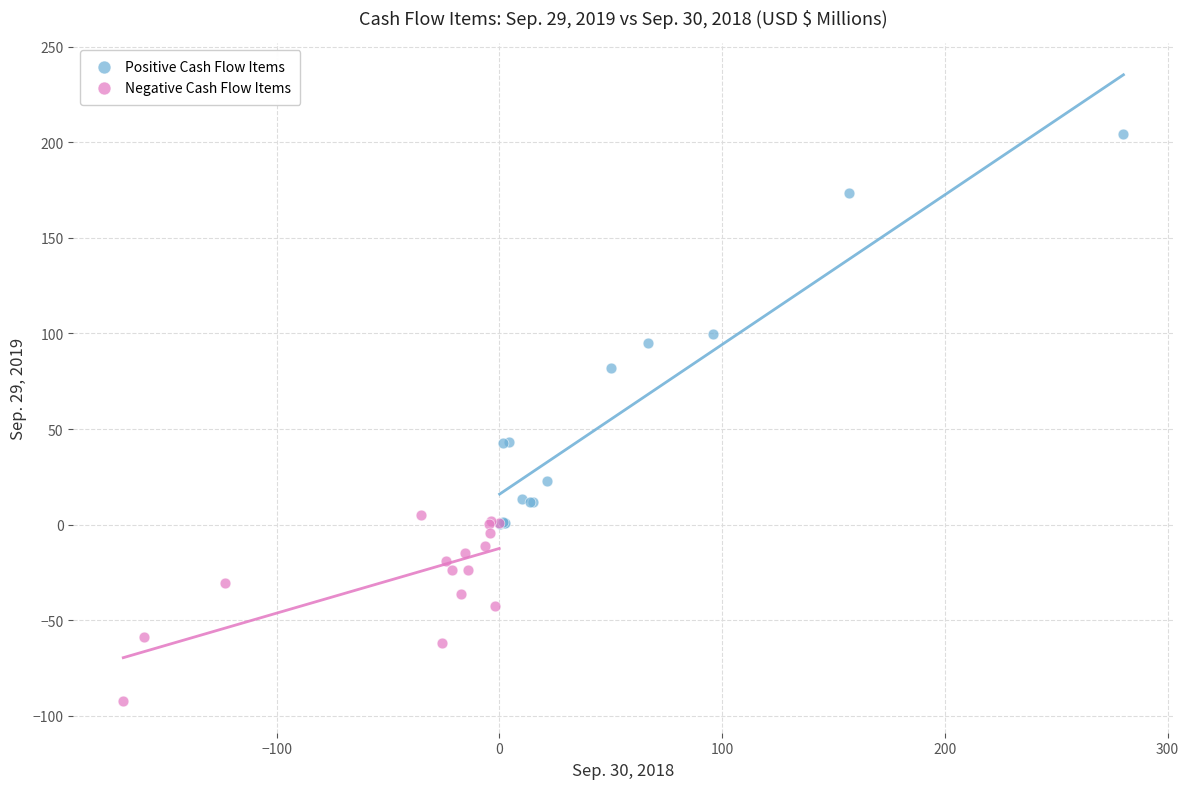

Which series reaches the minimum Y coordinate?

Negative Cash Flow Items